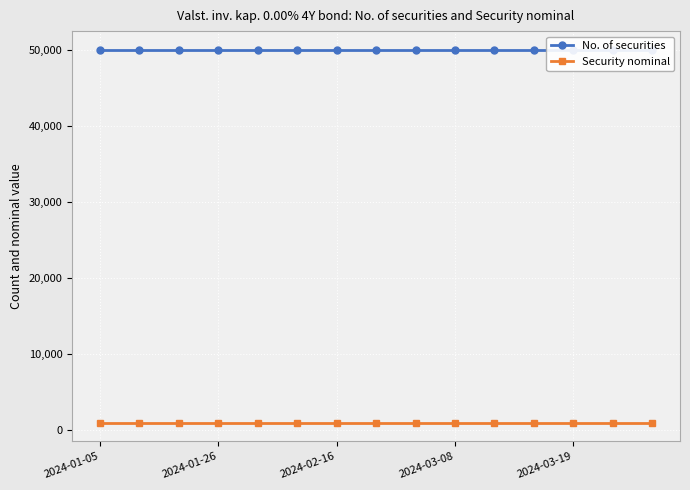

What is the difference between the highest and lowest values at 2024-01-26?

49000